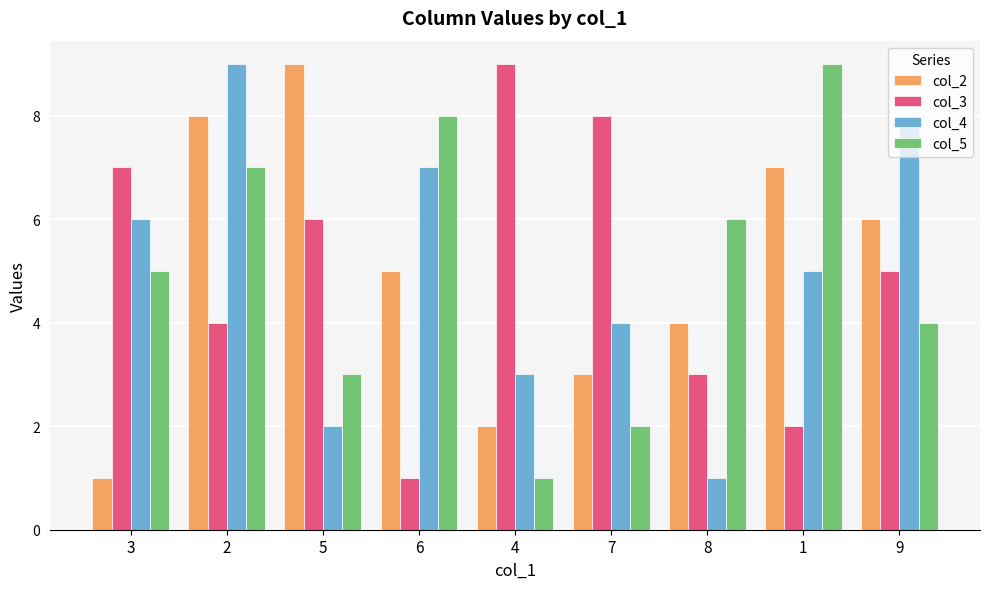

Reading right to left, list all the values displayed in this chart.

col_2: 6	7	4	3	2	5	9	8	1
col_3: 5	2	3	8	9	1	6	4	7
col_4: 8	5	1	4	3	7	2	9	6
col_5: 4	9	6	2	1	8	3	7	5